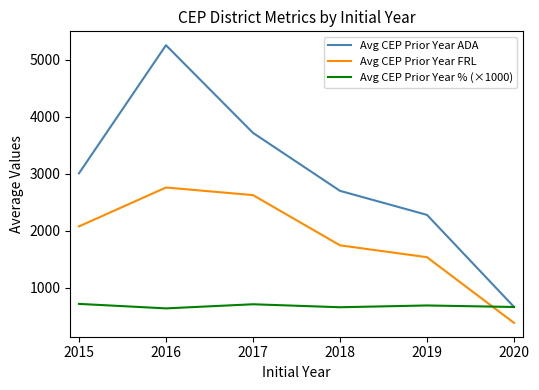

What is the highest value of the Avg CEP Prior Year FRL series?

2759.7